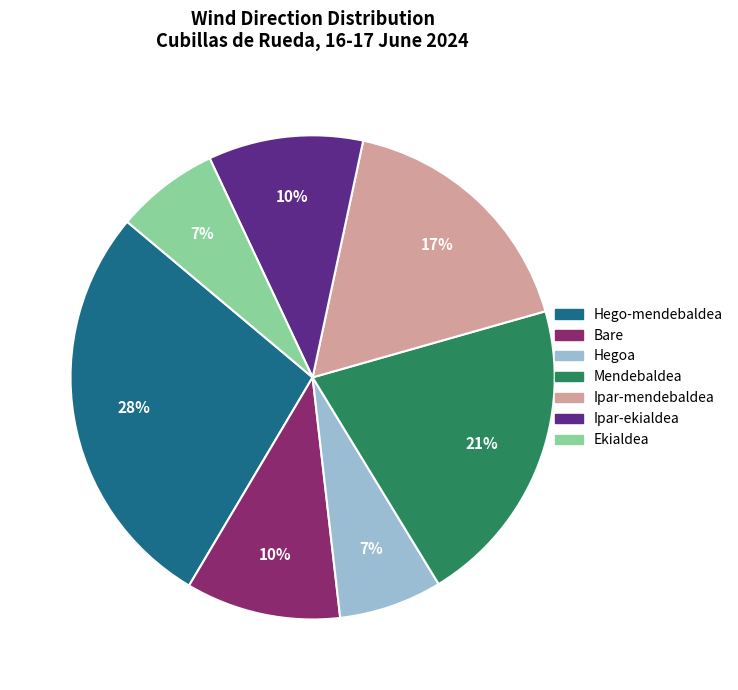

Is the sum of Hego-mendebaldea and Ipar-ekialdea greater than half?

No